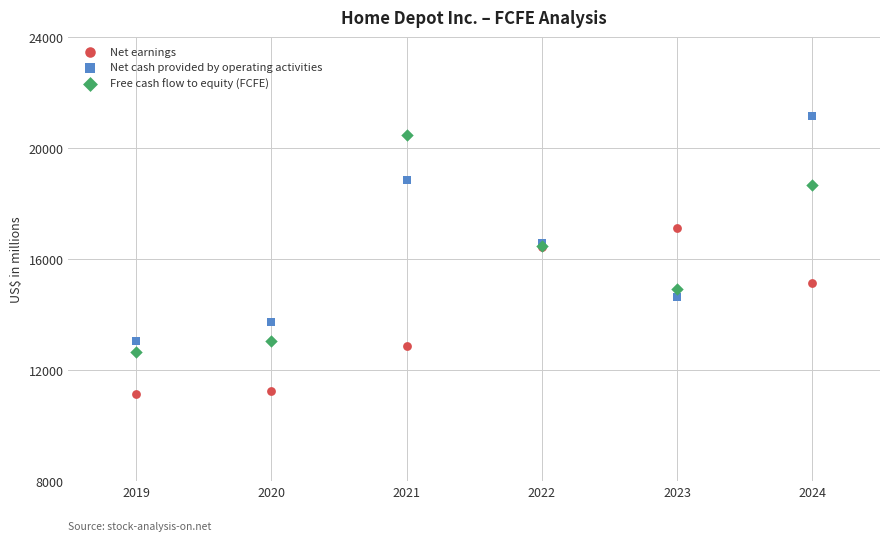

Which series contains the lowest Y value?

Net earnings